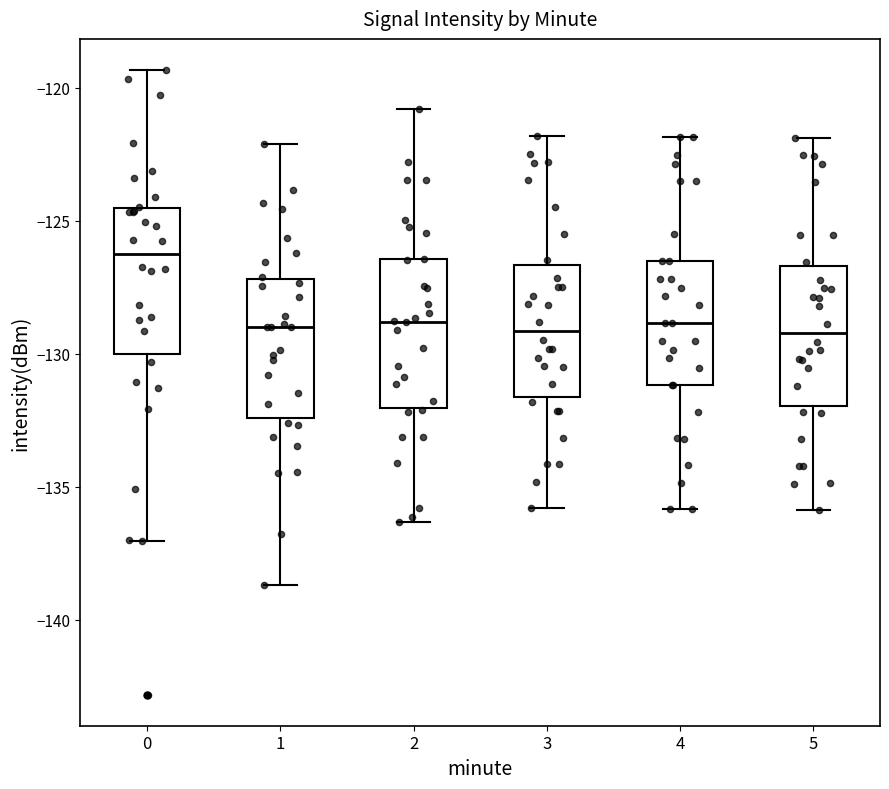

Where does the median line of the box at x = 5 sit on the y-axis? The values are not printed on the chart, so give them approximately, as read against the axis.

-129.0